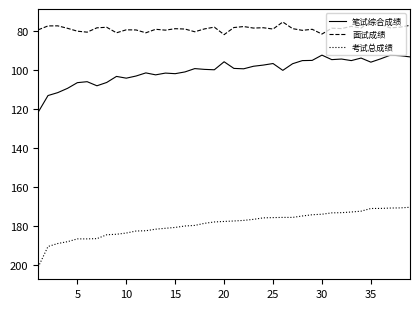

List the series in order of their peak value, highest first.

考试总成绩, 笔试综合成绩, 面试成绩